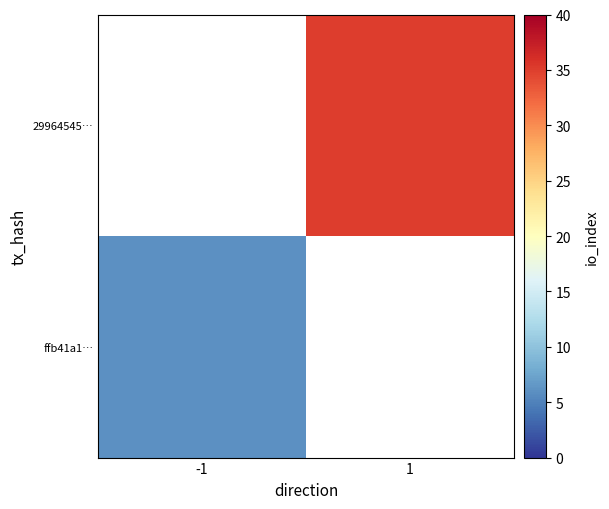

Is the value of 29964545… at 1 greater than the value of ffb41a1… at 1?

No